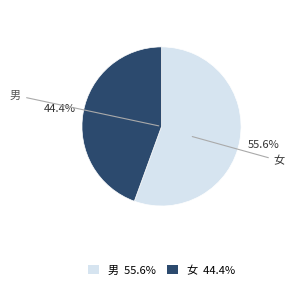

What is the majority slice?

男